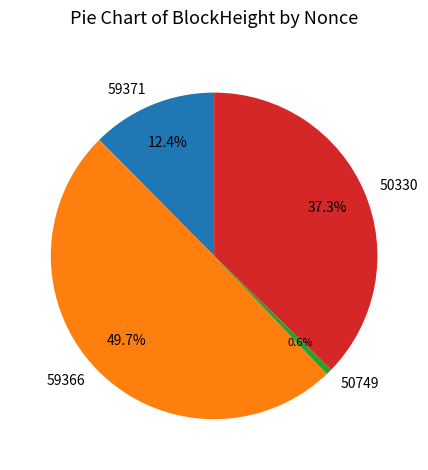

How much of the chart is everything except 50749?

99.4%